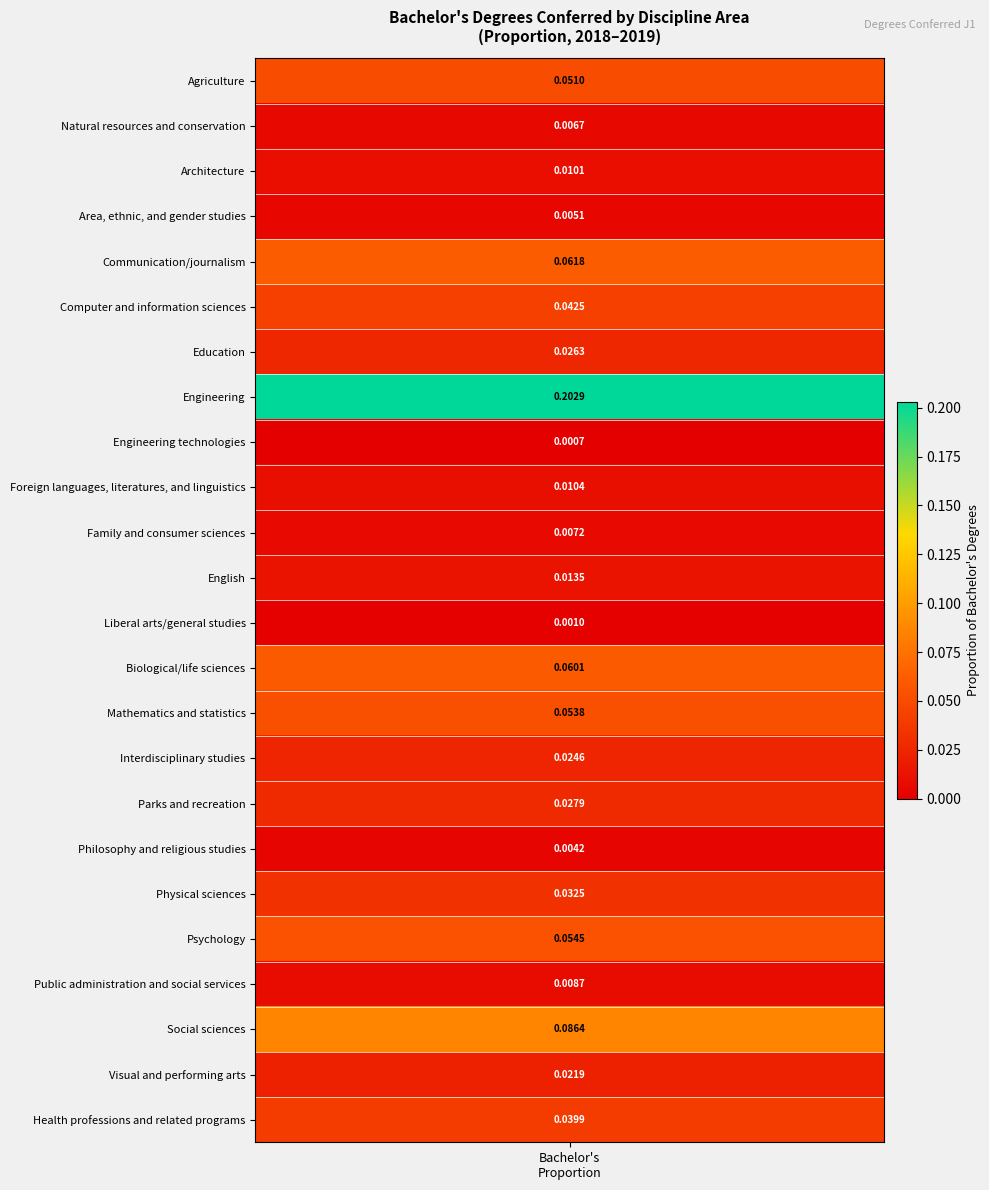

Between 5 and 9, which is larger?

5